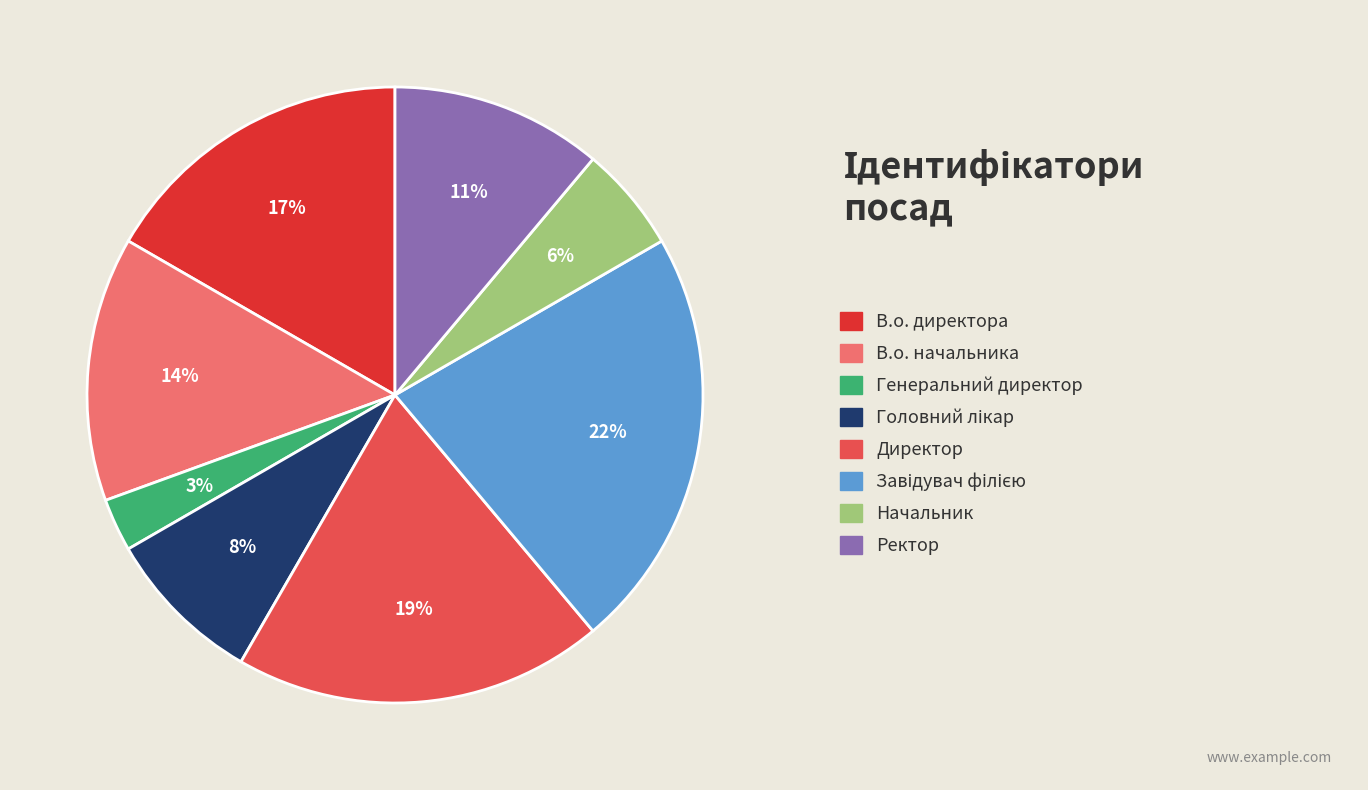

Does any single category account for the majority?

No